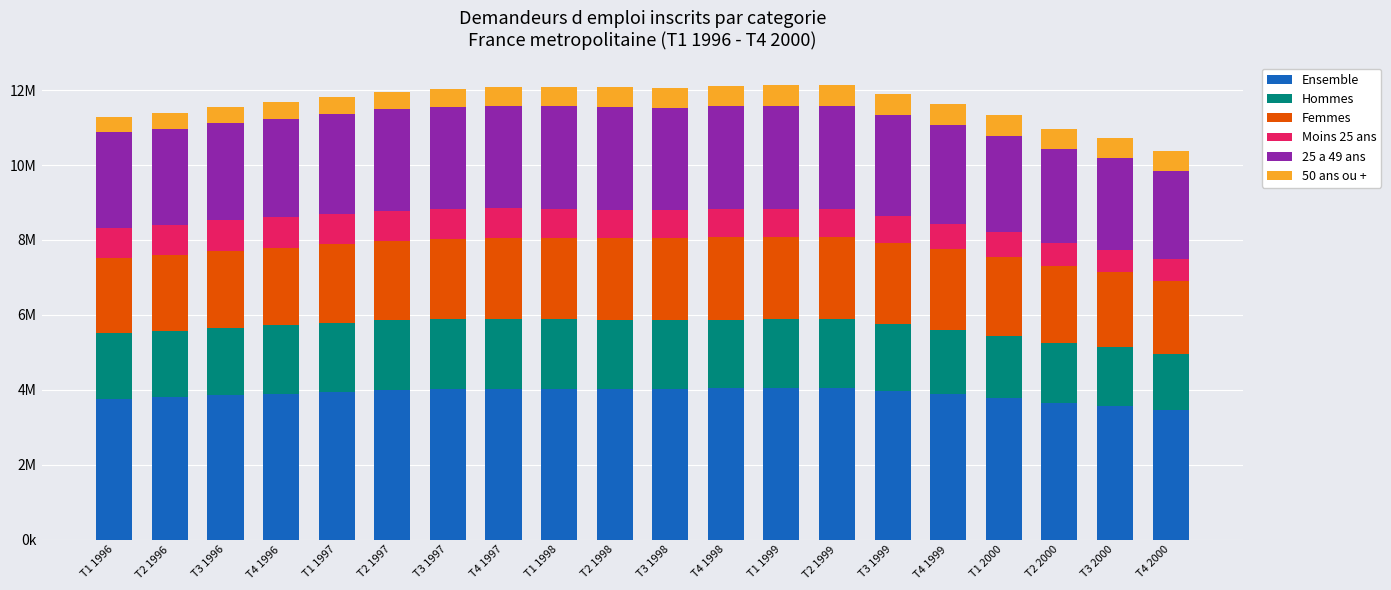

The value of Moins 25 ans at T1 1997 is 1187101. True or false?

False